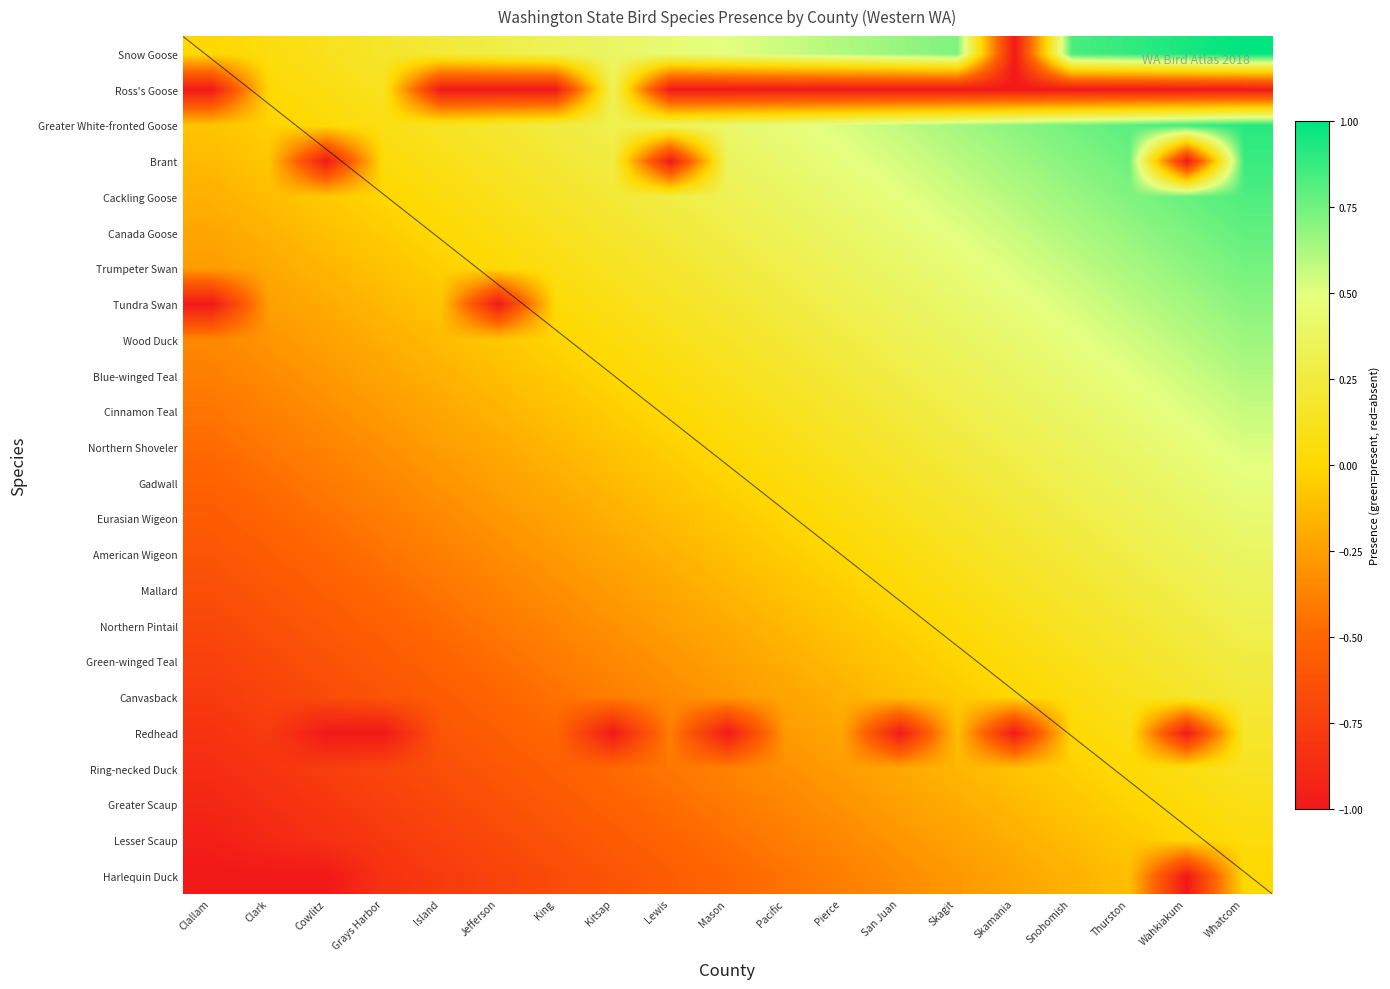

What is the lowest value of the Wood Duck series?

-0.3